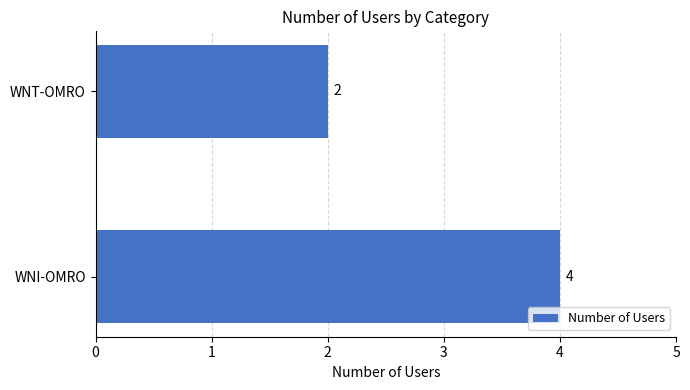

How many series are shown in this chart?

1